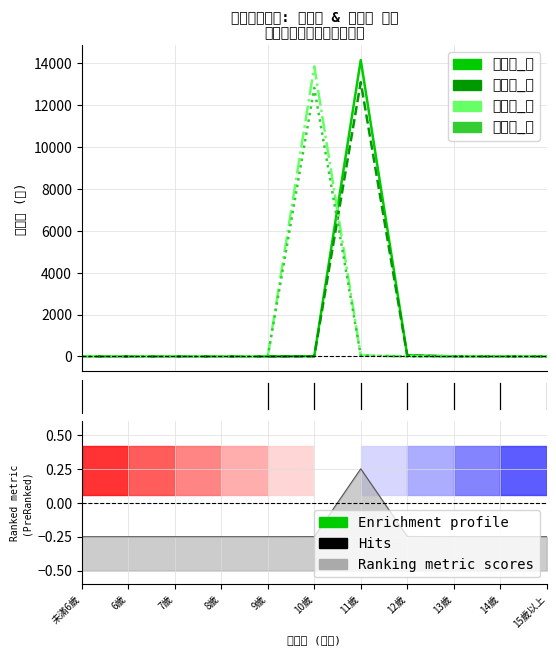

Is the value of 六年級_女 at 13歲 greater than the value of 六年級_男 at 7歲?

Yes